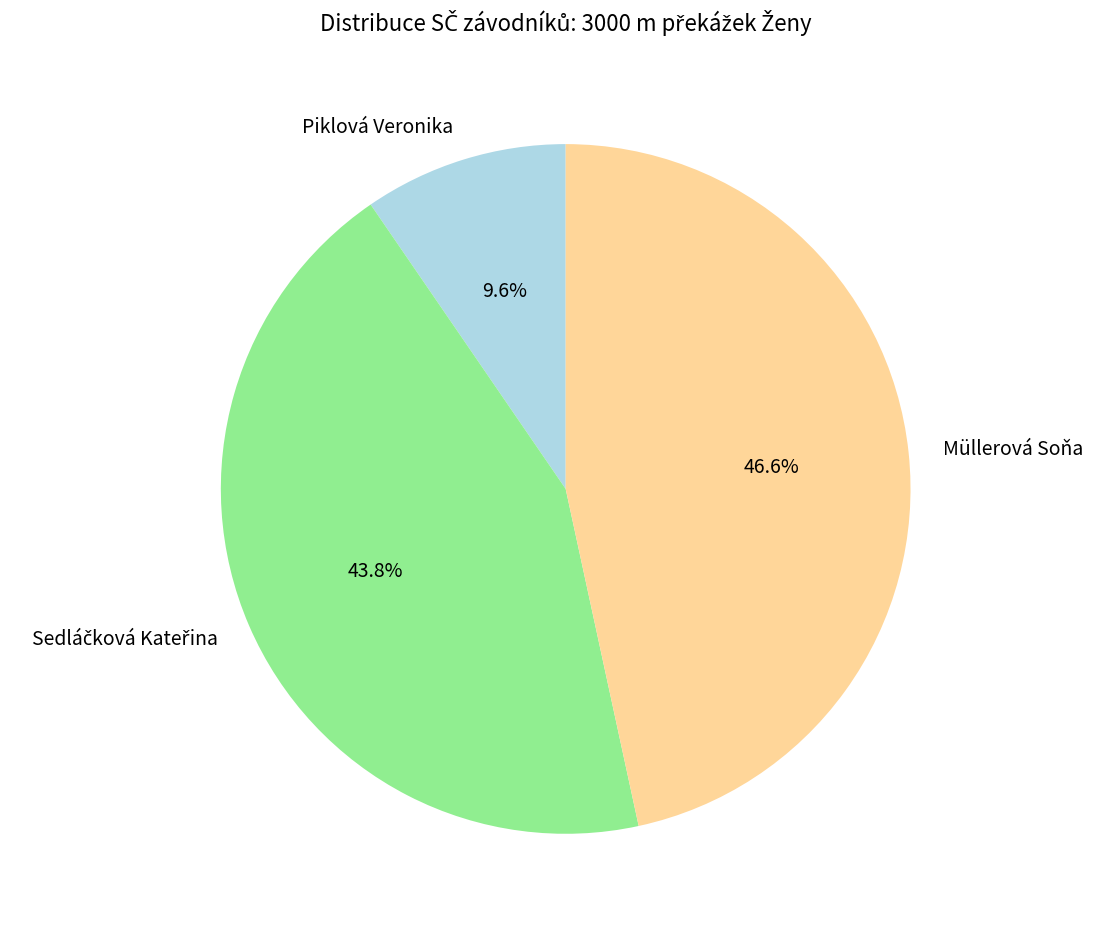

Which has a higher value, Müllerová Soňa or Piklová Veronika?

Müllerová Soňa